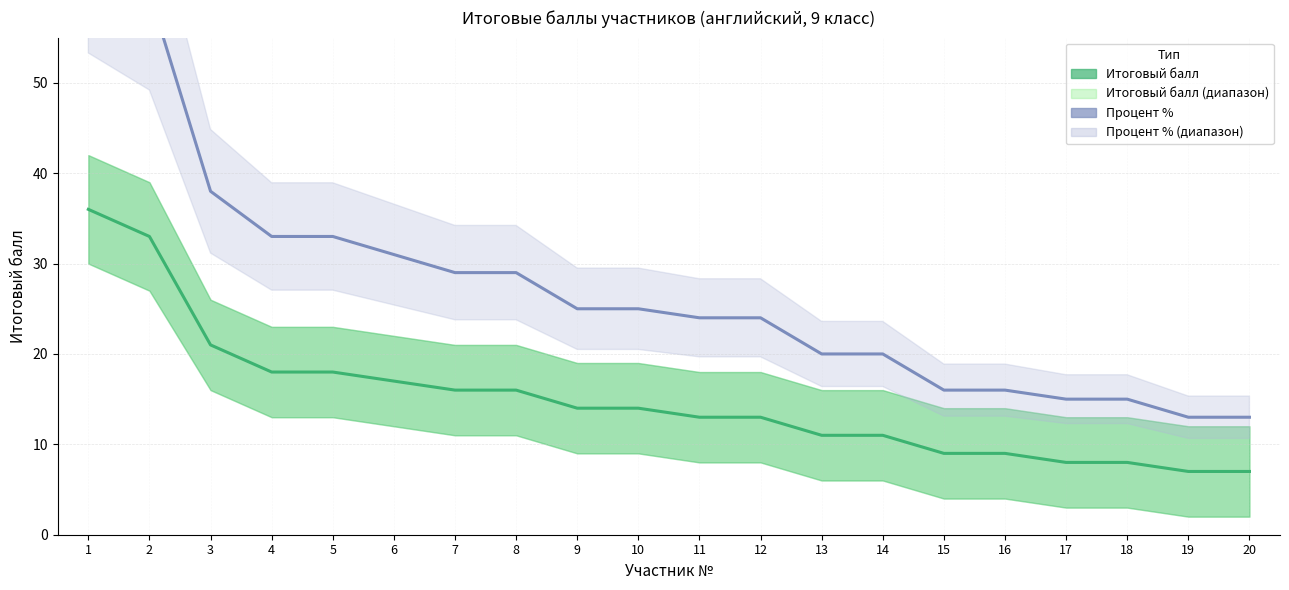

Is the value of Процент % at 11 greater than the value of Итоговый балл at 20?

Yes